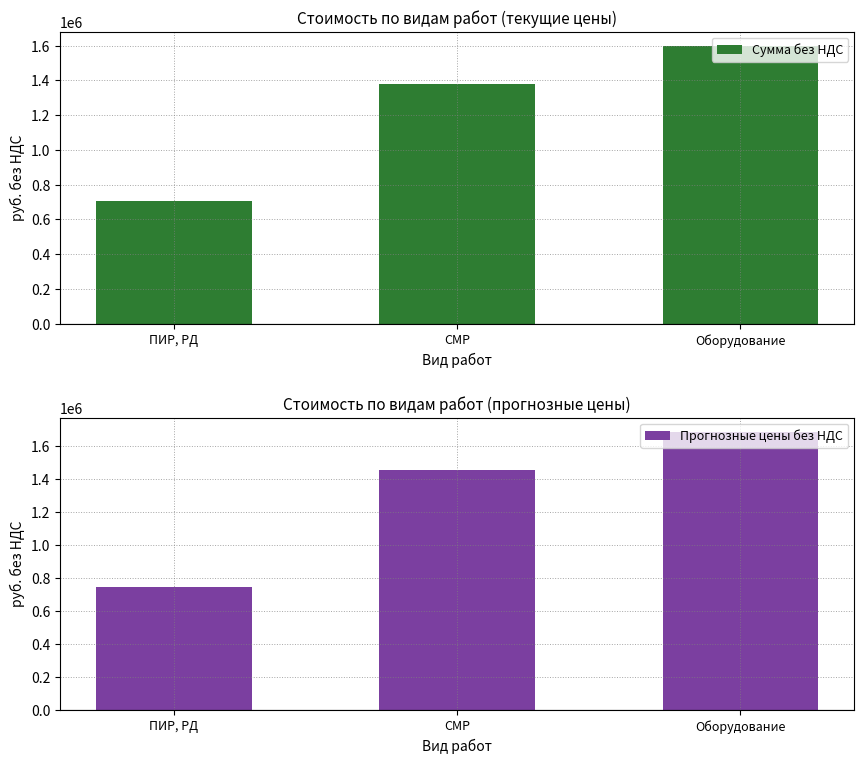

List the labels in order of Сумма без НДС value, largest first.

Оборудование, СМР, ПИР, РД